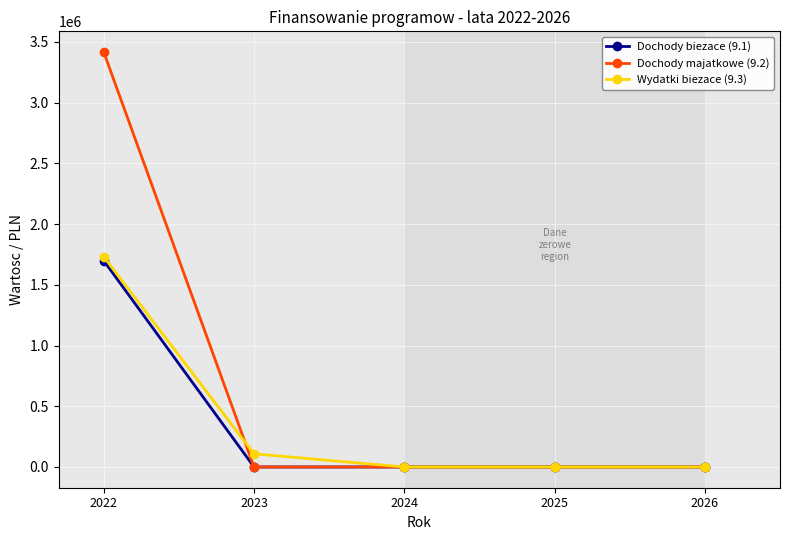

True or false: Wydatki biezace (9.3) and Dochody majatkowe (9.2) cross at least once.

True